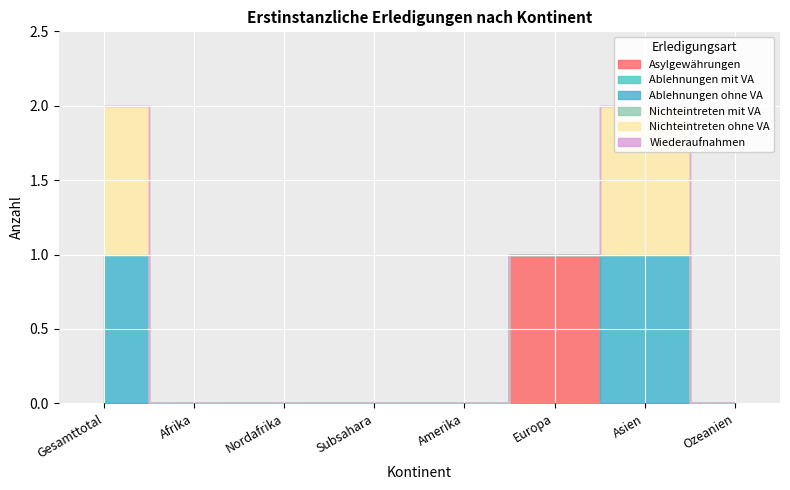

True or false: Wiederaufnahmen and Ablehnungen ohne VA intersect in this chart.

False